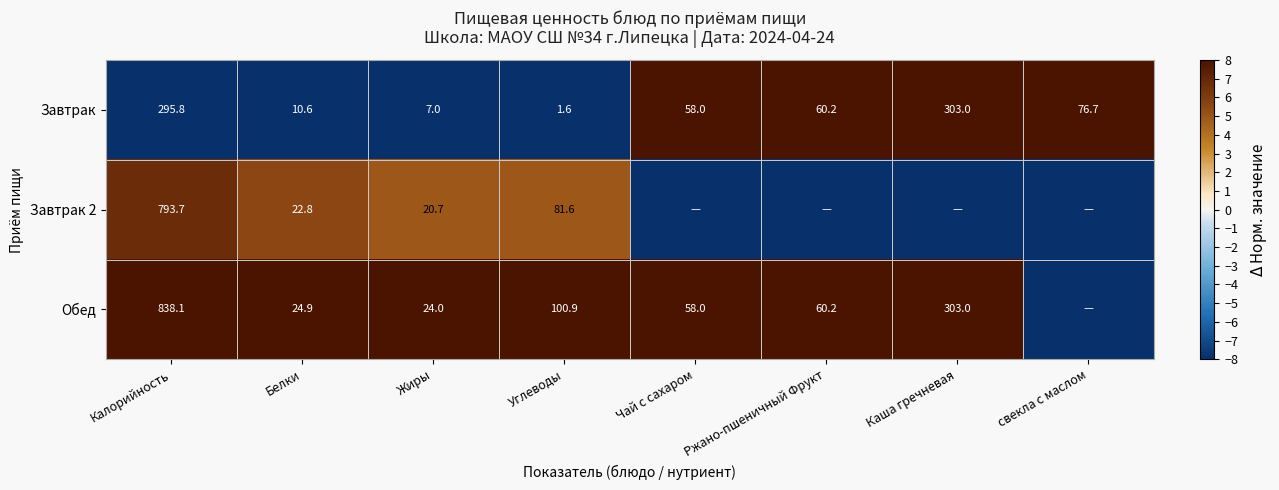

What is the difference between the Обед values at Белки and Углеводы?

76.0